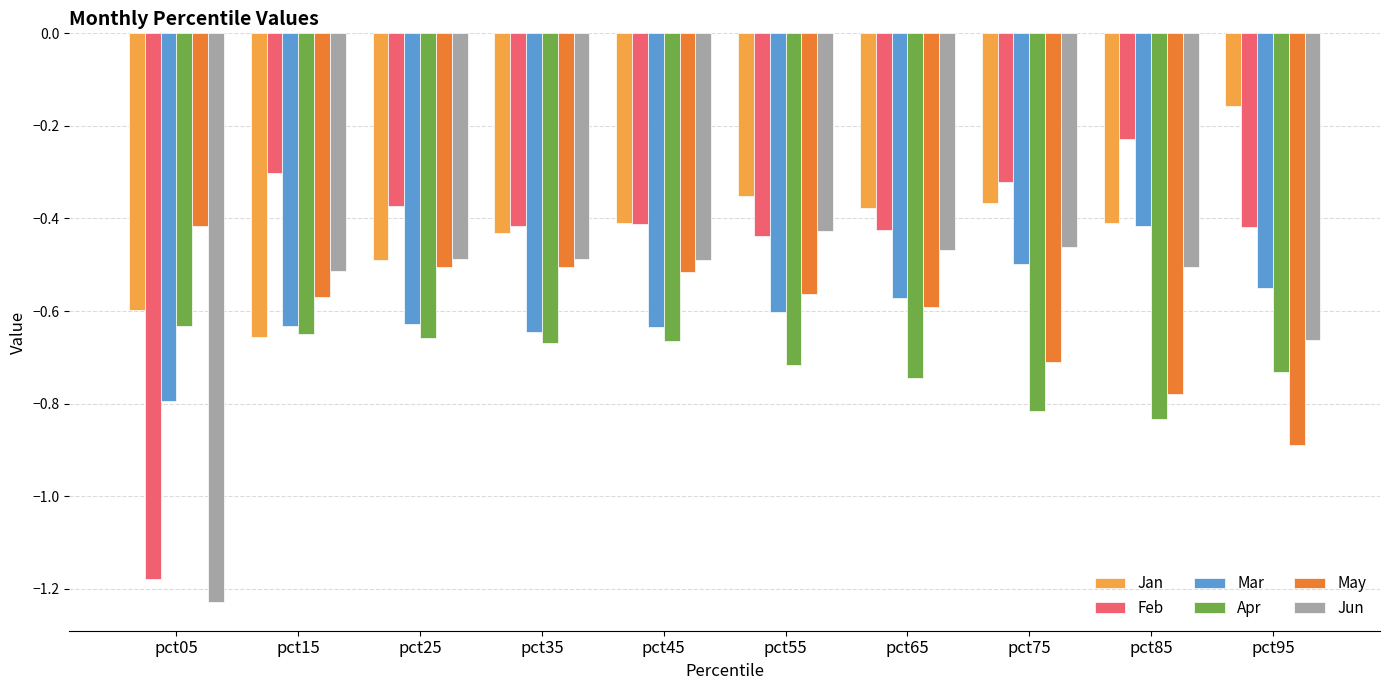

Which series has the widest spread of values?

Feb